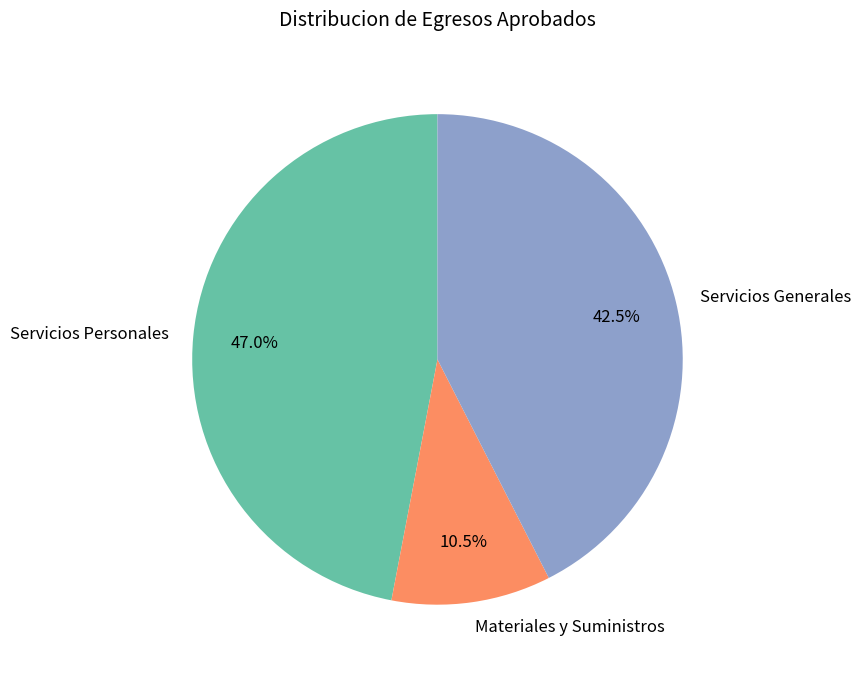

Between Servicios Generales and Servicios Personales, which is larger?

Servicios Personales